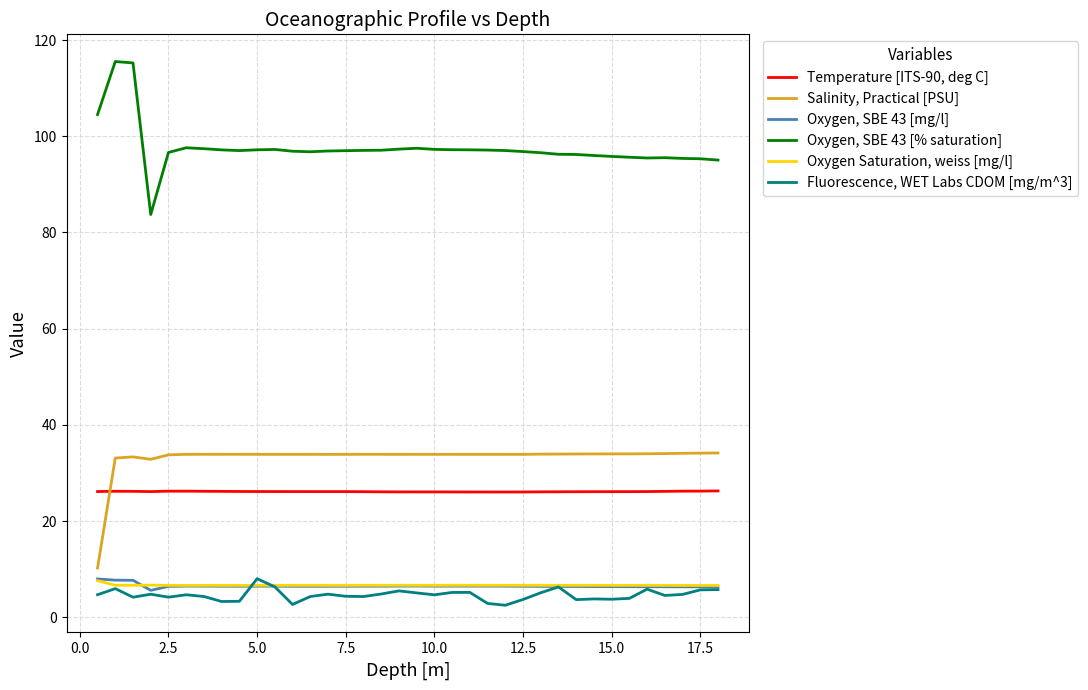

True or false: Oxygen, SBE 43 [mg/l] and Salinity, Practical [PSU] cross at least once.

False